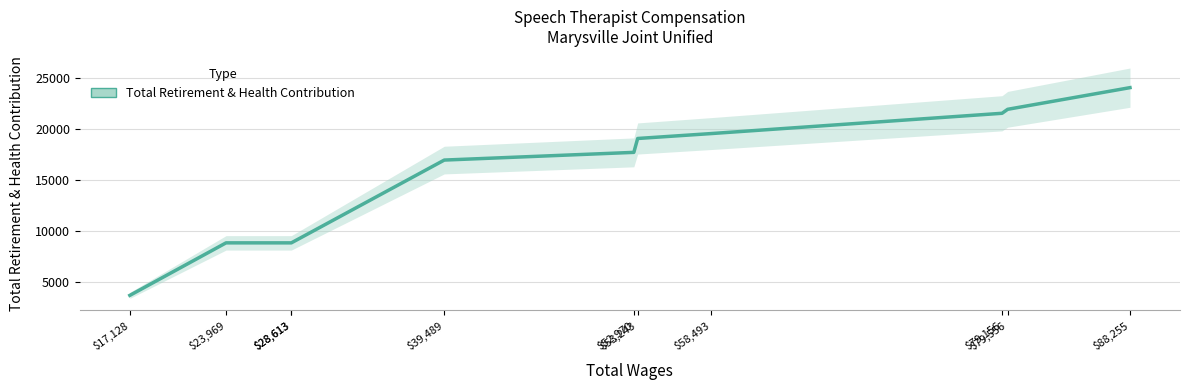

Does the chart have visible grid lines?

Yes